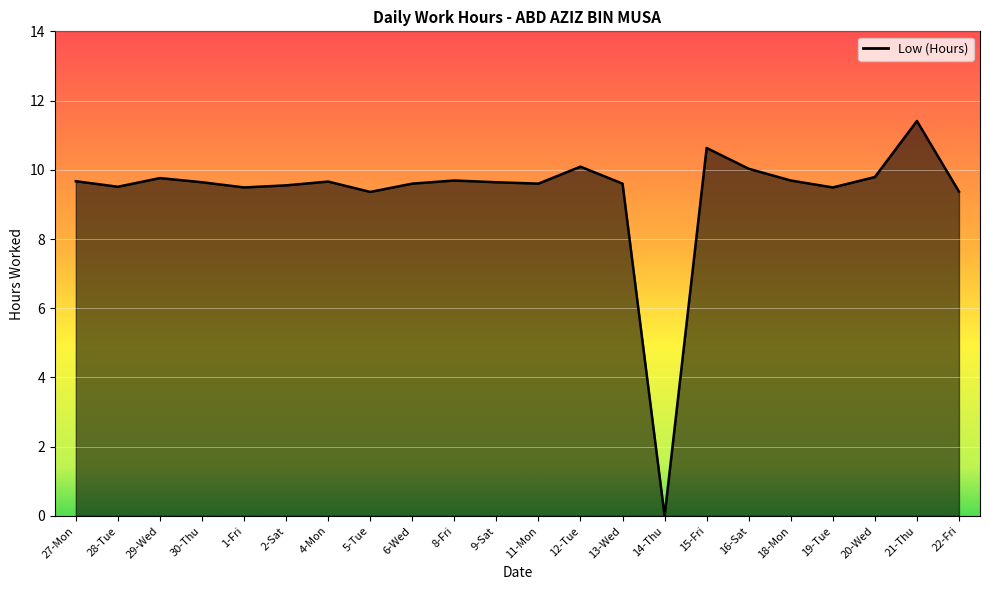

How many lines are shown in the chart?

1